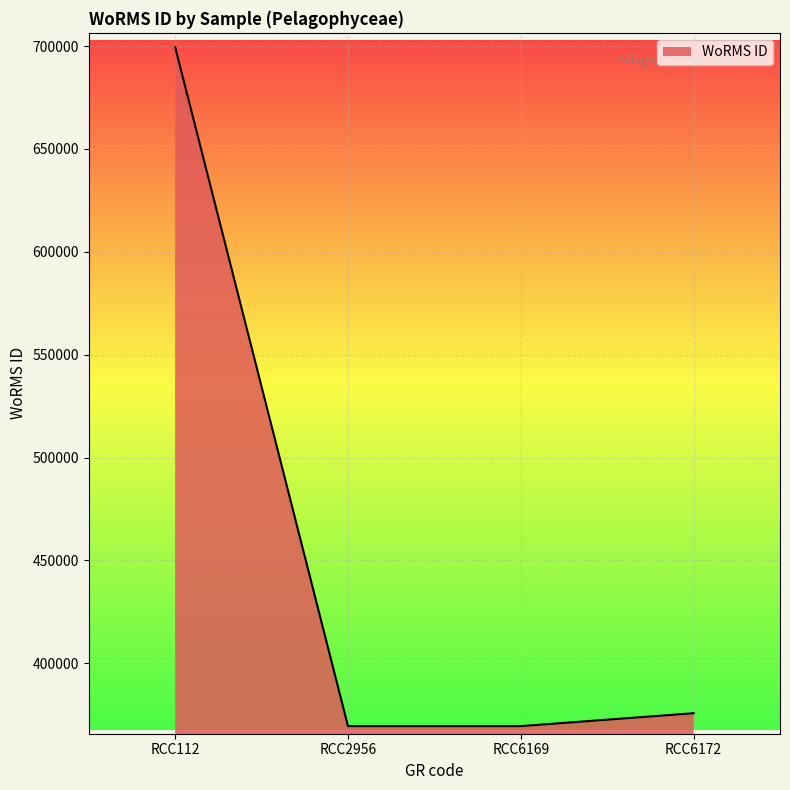

What is the average value?

453534